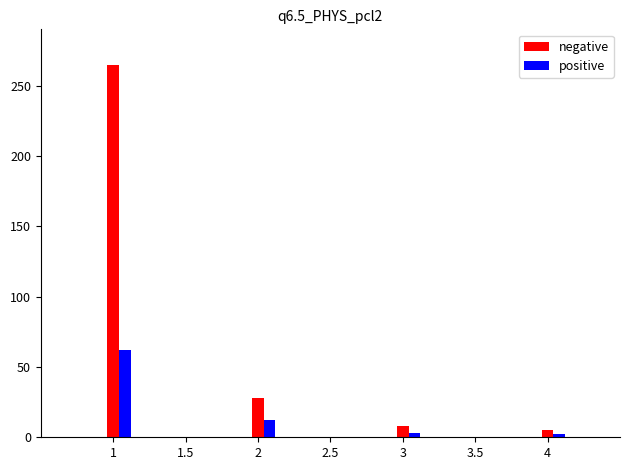

What is the highest value of the positive series?

62